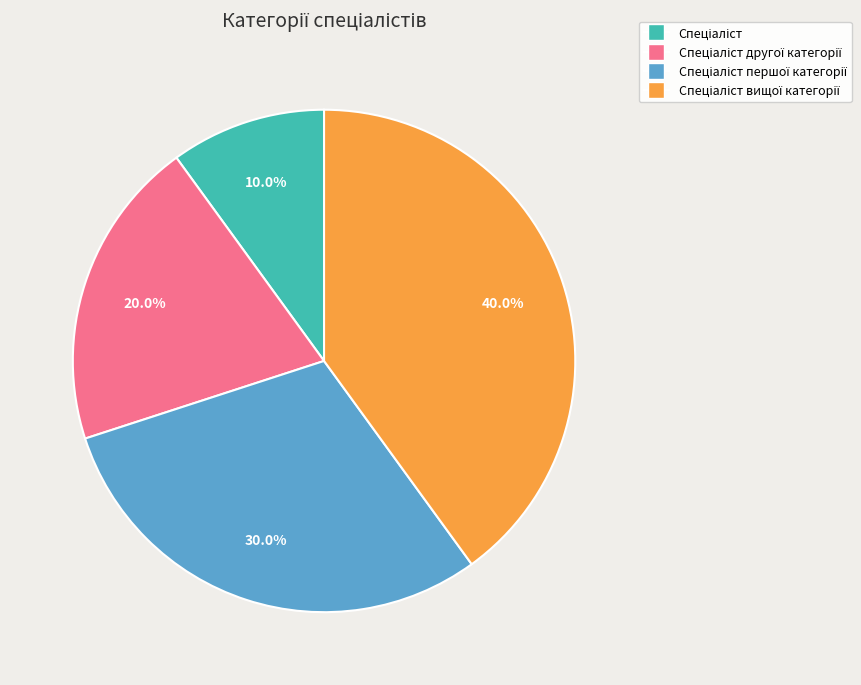

Is there a majority slice in this chart?

No